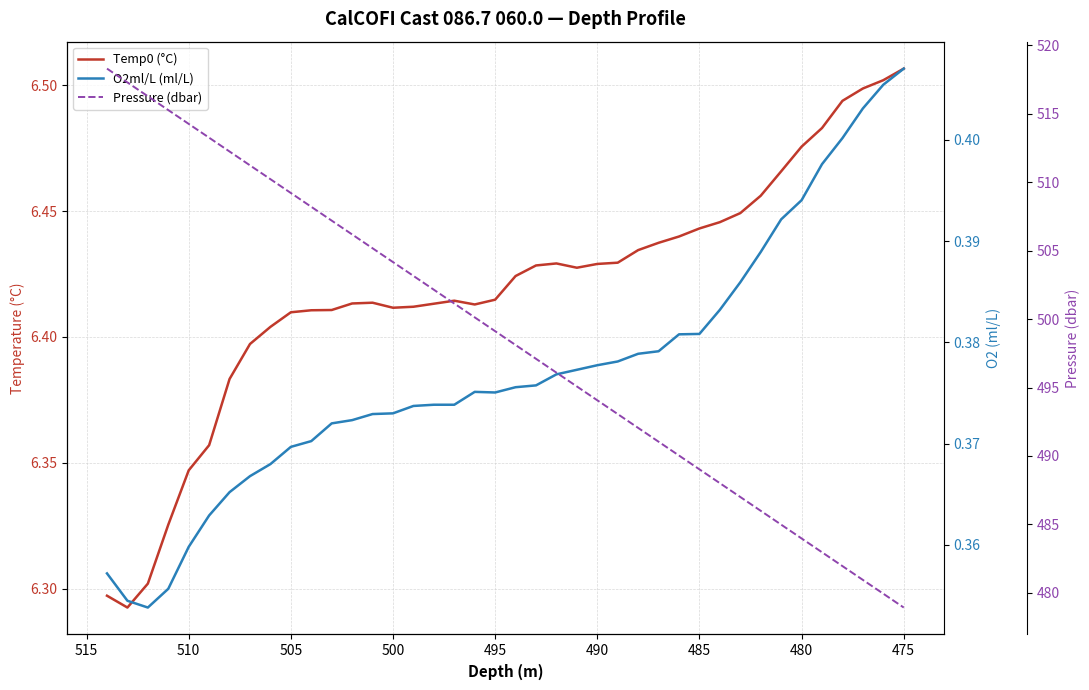

What are all the series names shown in the legend?

Temp0 (°C), O2ml/L (ml/L), Pressure (dbar)